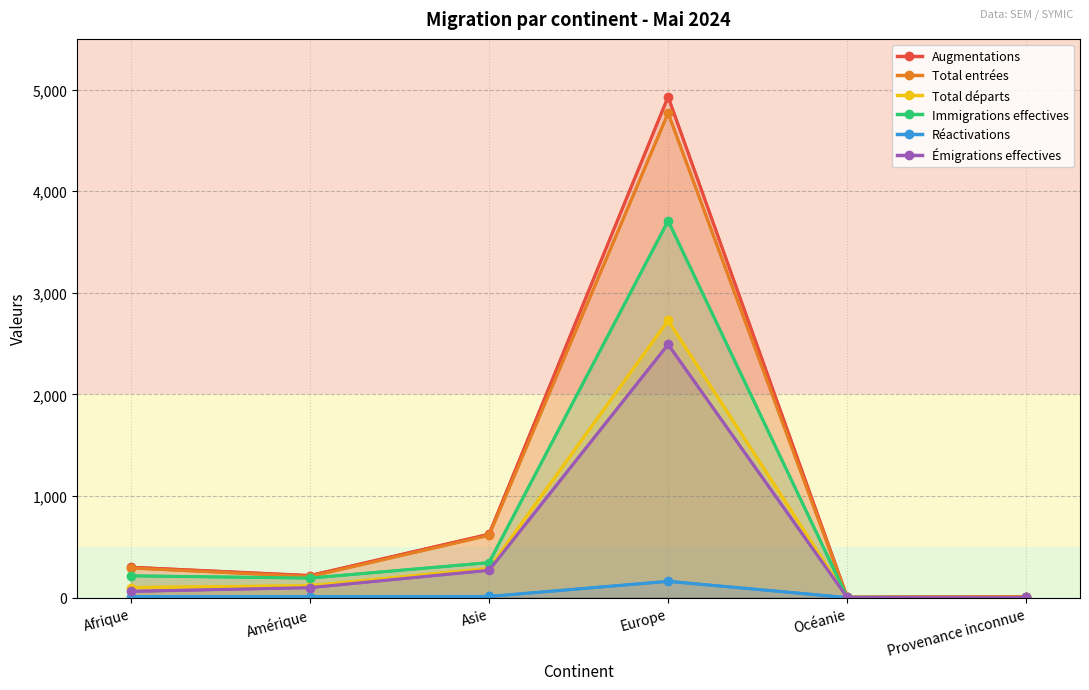

True or false: Total entrées and Augmentations intersect in this chart.

False